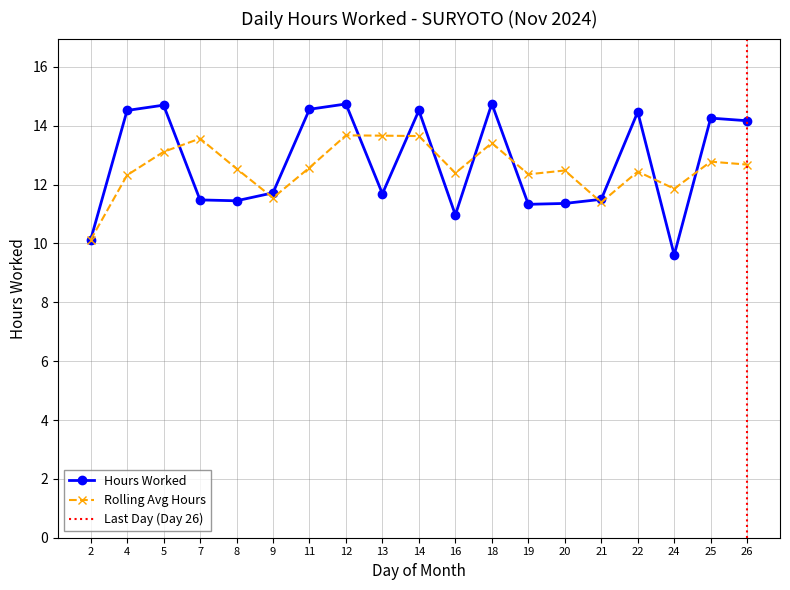

What is the value of the 16th point from the left?

14.5